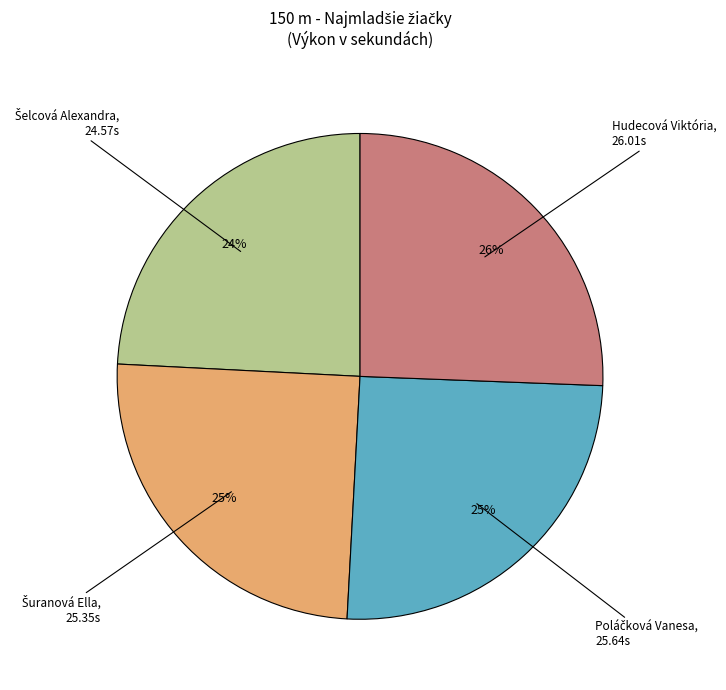

To the nearest percent, what is the average slice percentage?

25%